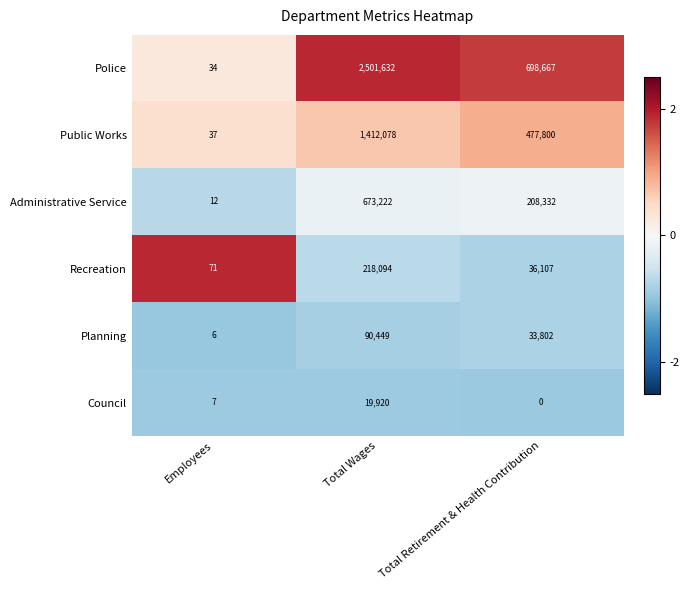

What is the difference between the highest and lowest values at Employees?

65